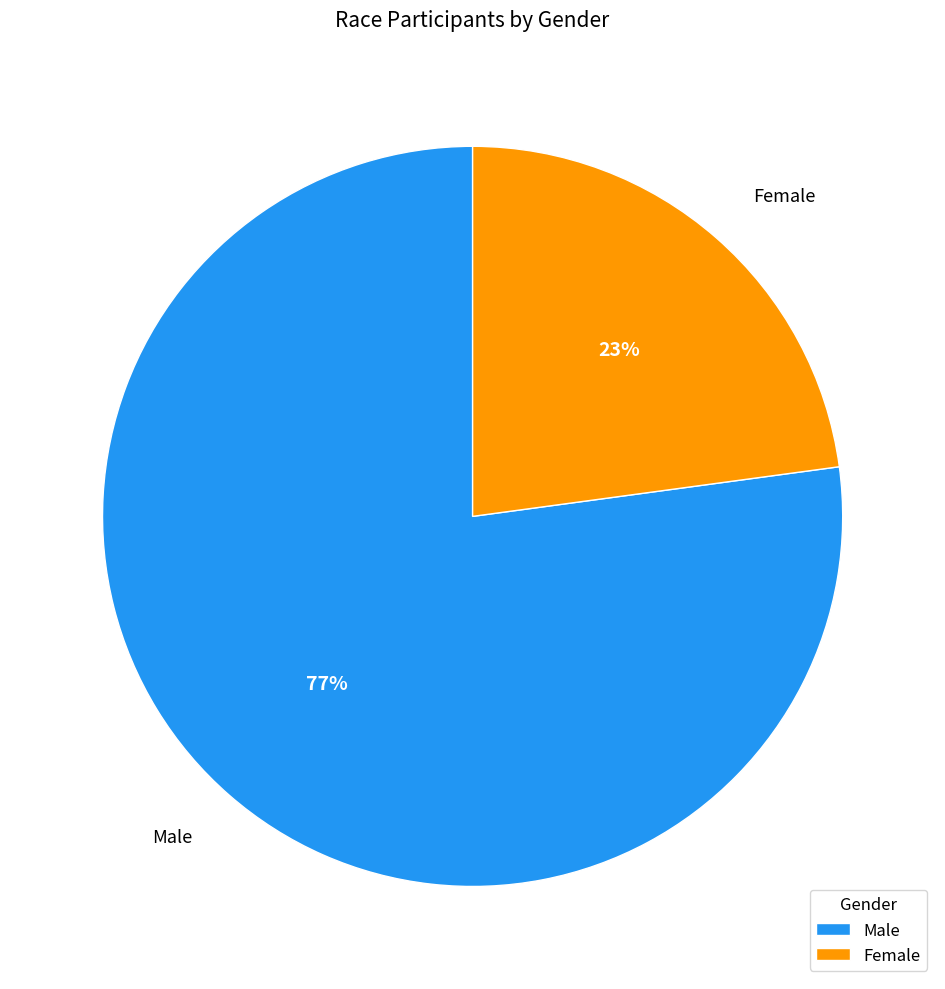

The Male slice represents 77% of the pie. True or false?

True